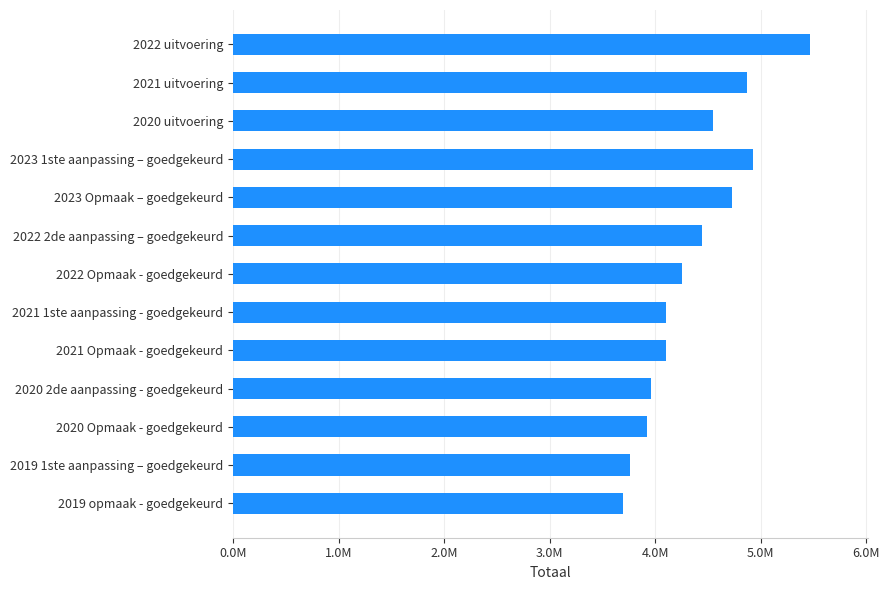

Which label corresponds to the largest value in the chart?

2022 uitvoering